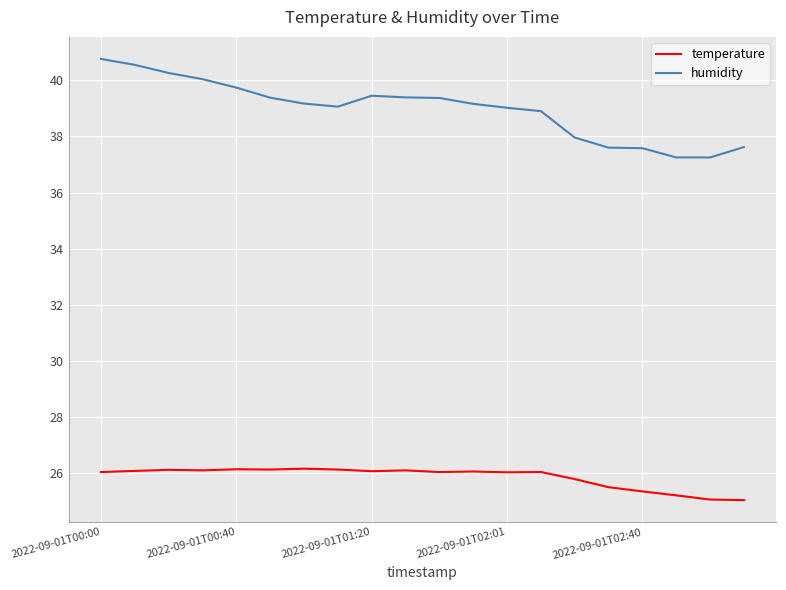

What is the maximum value for humidity?

40.8